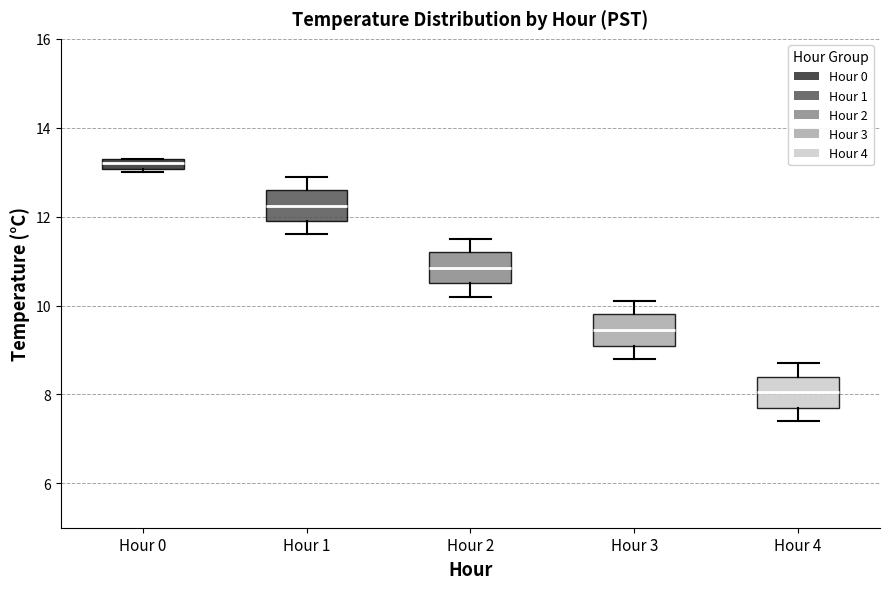

Which box has the lowest median line?

Hour 4